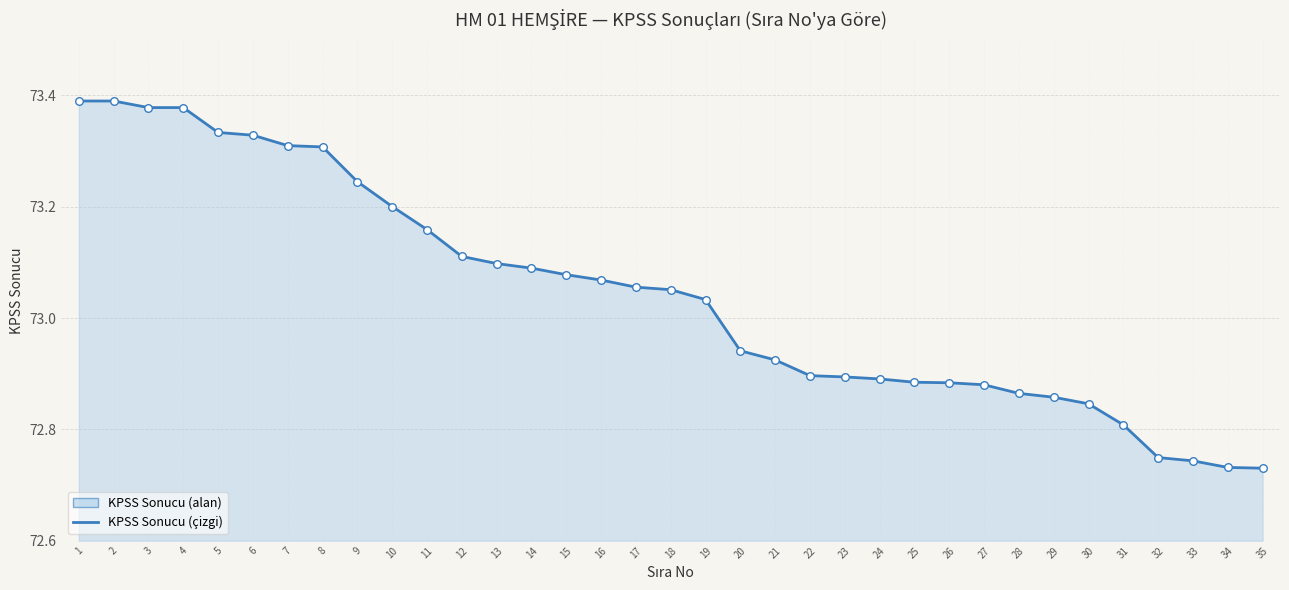

What is the ratio of the value at 24 to the value at 22?

1.0